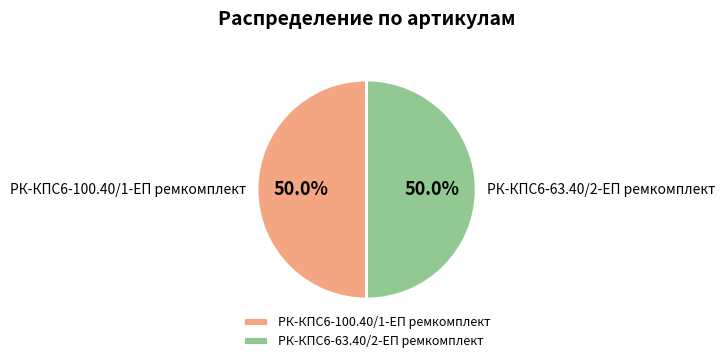

What percentage is the РК-КПС6-100.40/1-ЕП ремкомплект slice, to the nearest percent?

50%